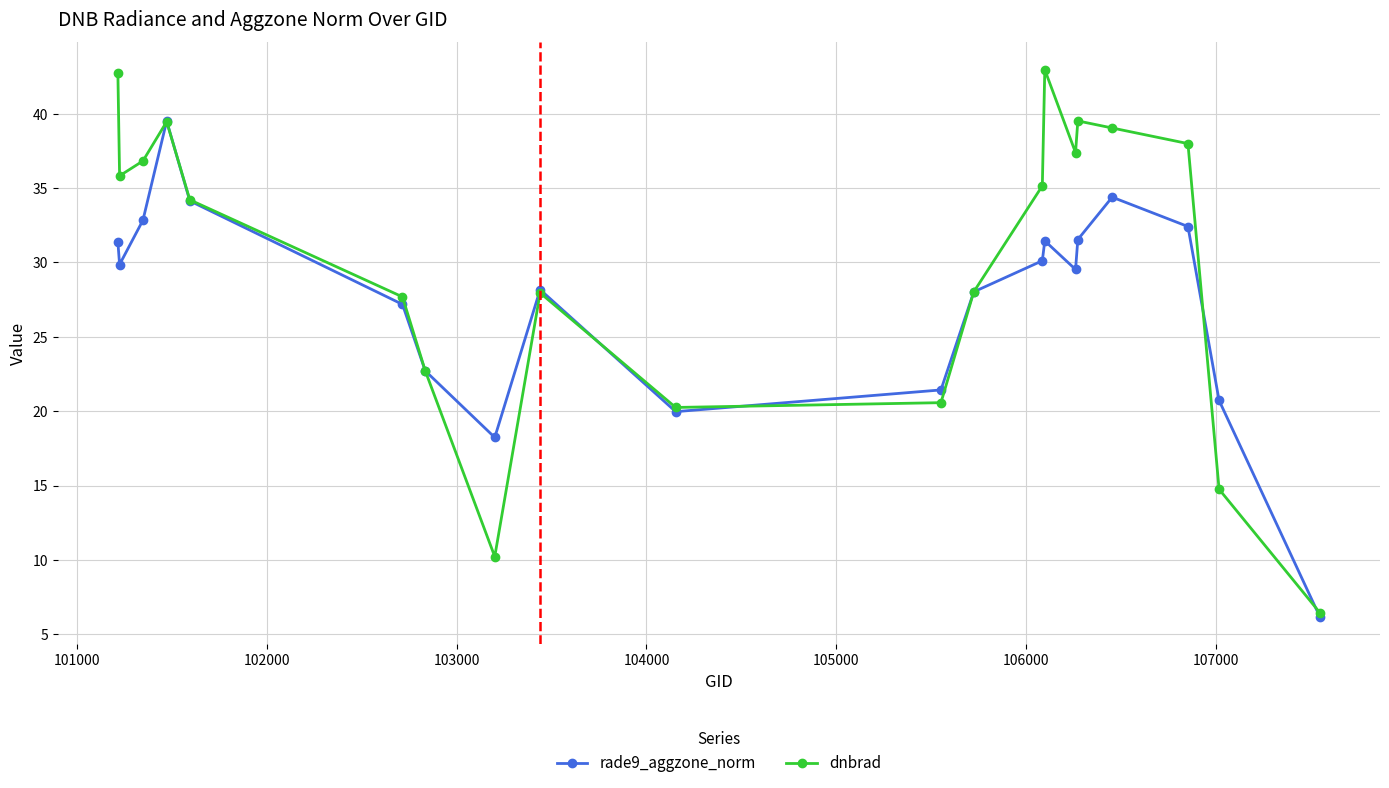

What is the minimum value for dnbrad?

6.5